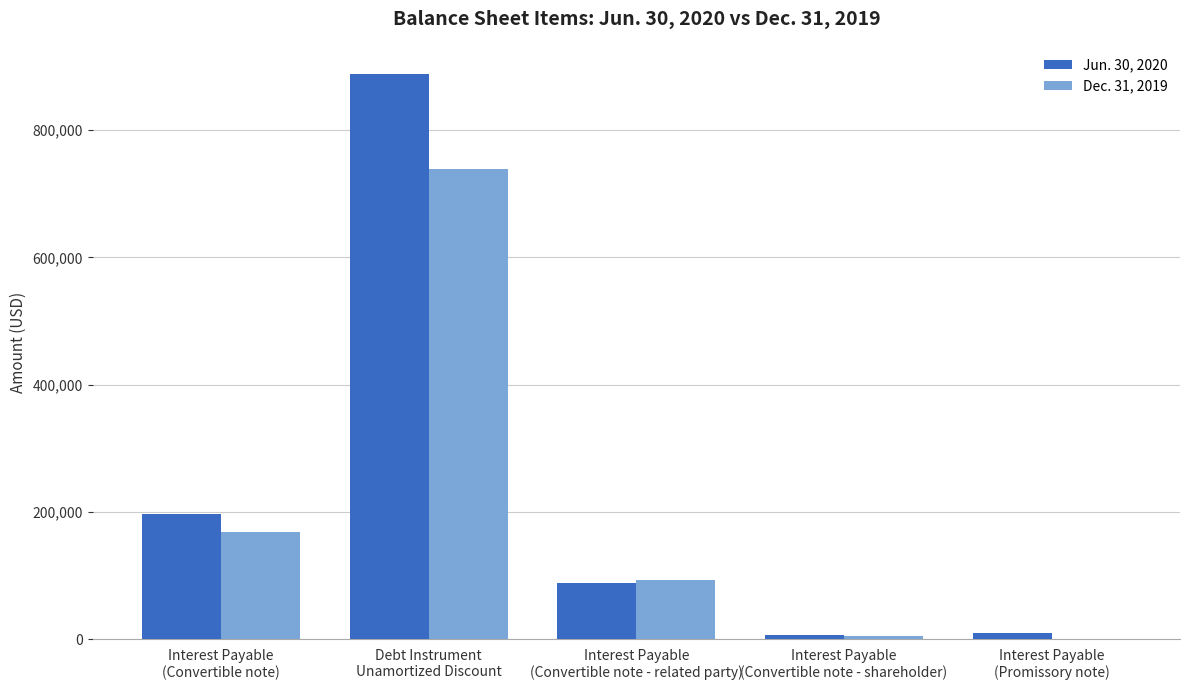

Count the number of data series in this chart.

2